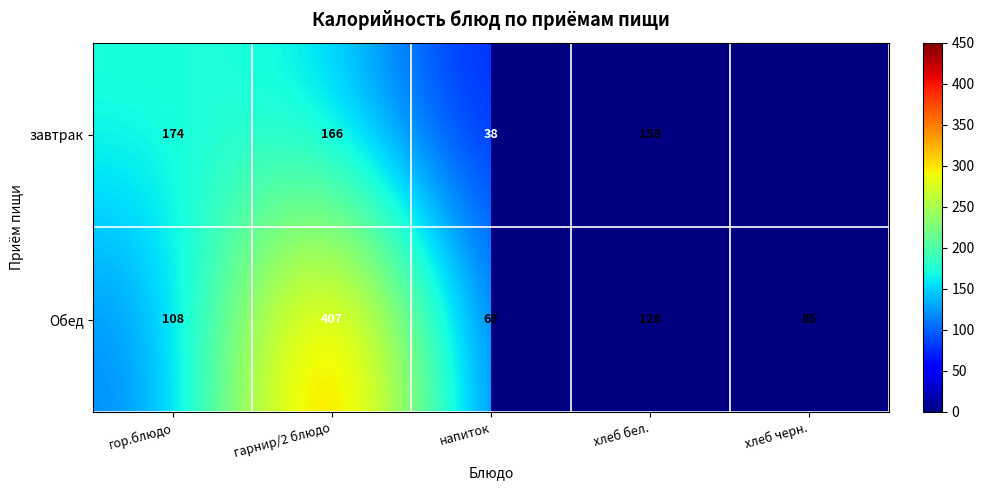

Which category has the lowest value across all series?

напиток